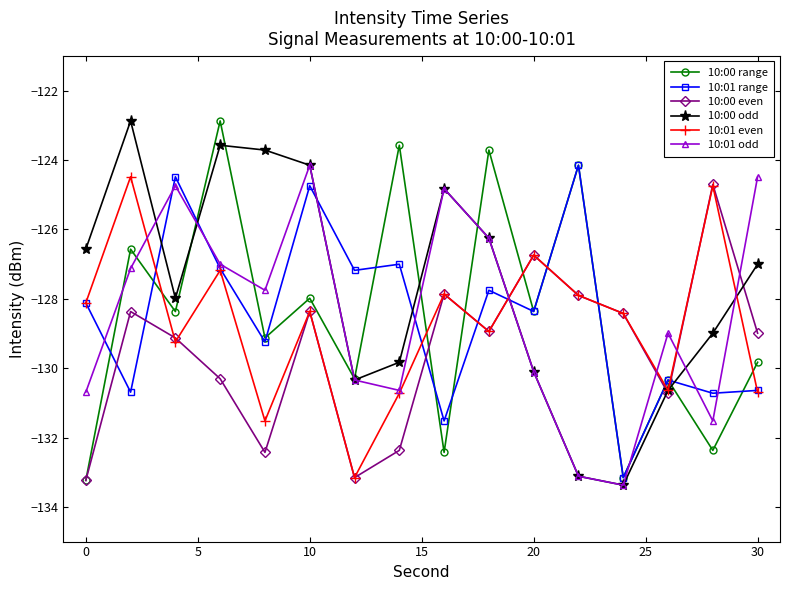

What is the value of the 10:00 even point at the 2nd from the left?

-128.4